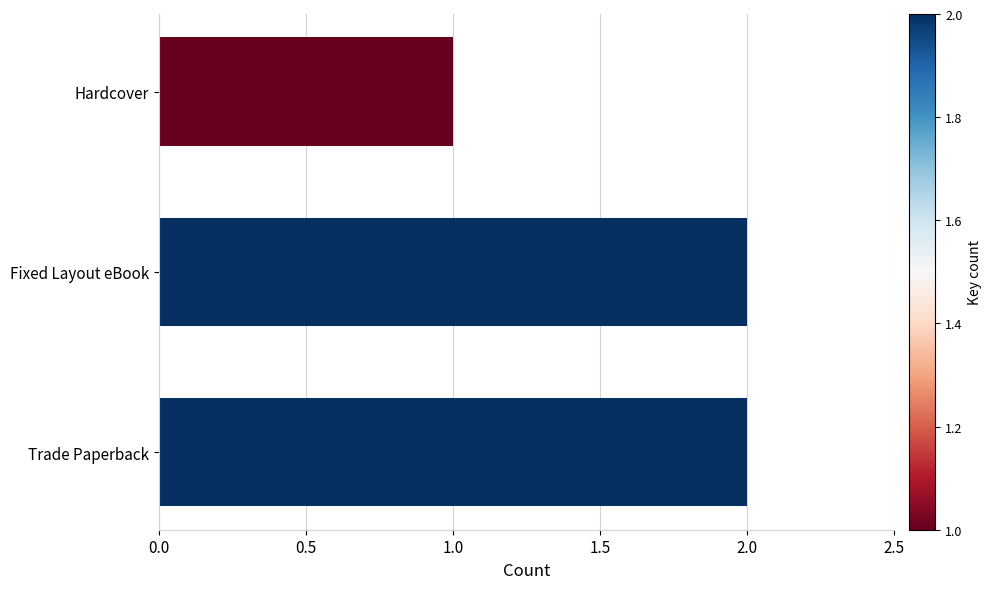

What is the minimum value shown in the chart?

1